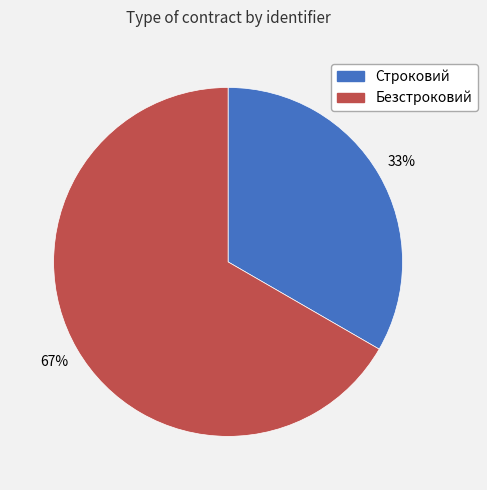

To the nearest percent, what is the average slice percentage?

50%